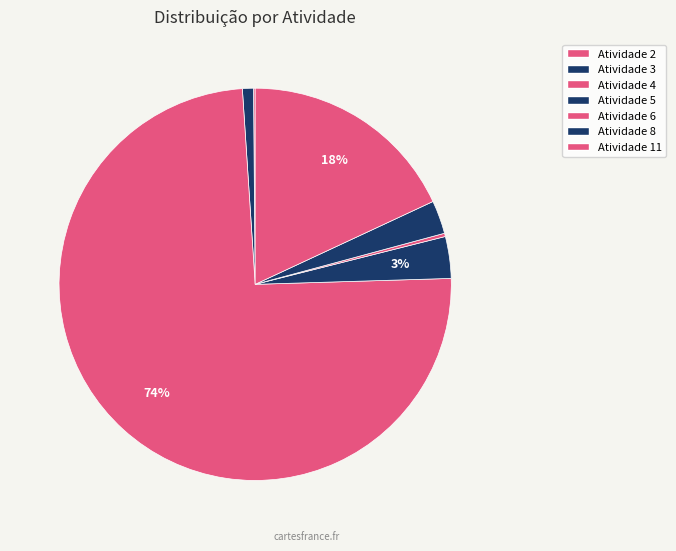

Is there any slice that represents more than half of the pie?

Yes